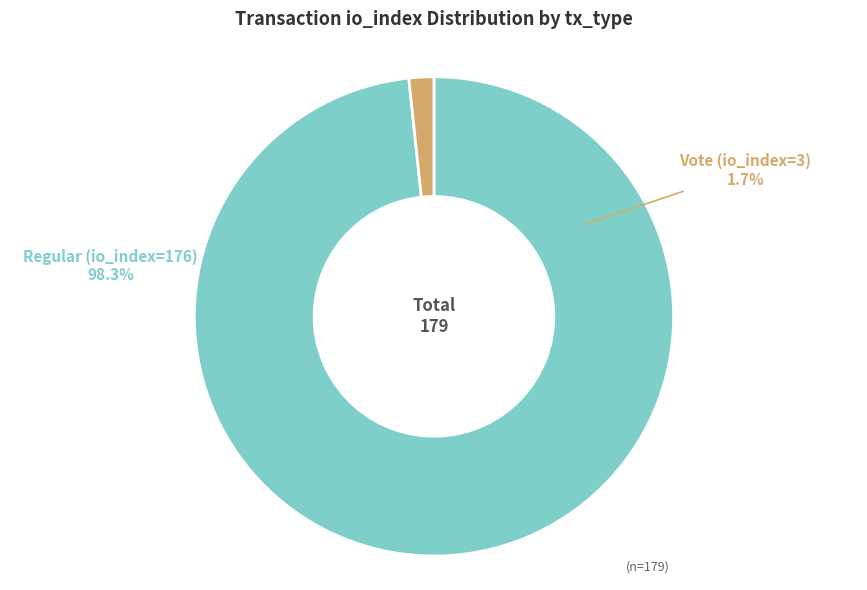

Approximately how many times larger is the value at Regular (io_index=176) compared to Vote (io_index=3)?

58.7